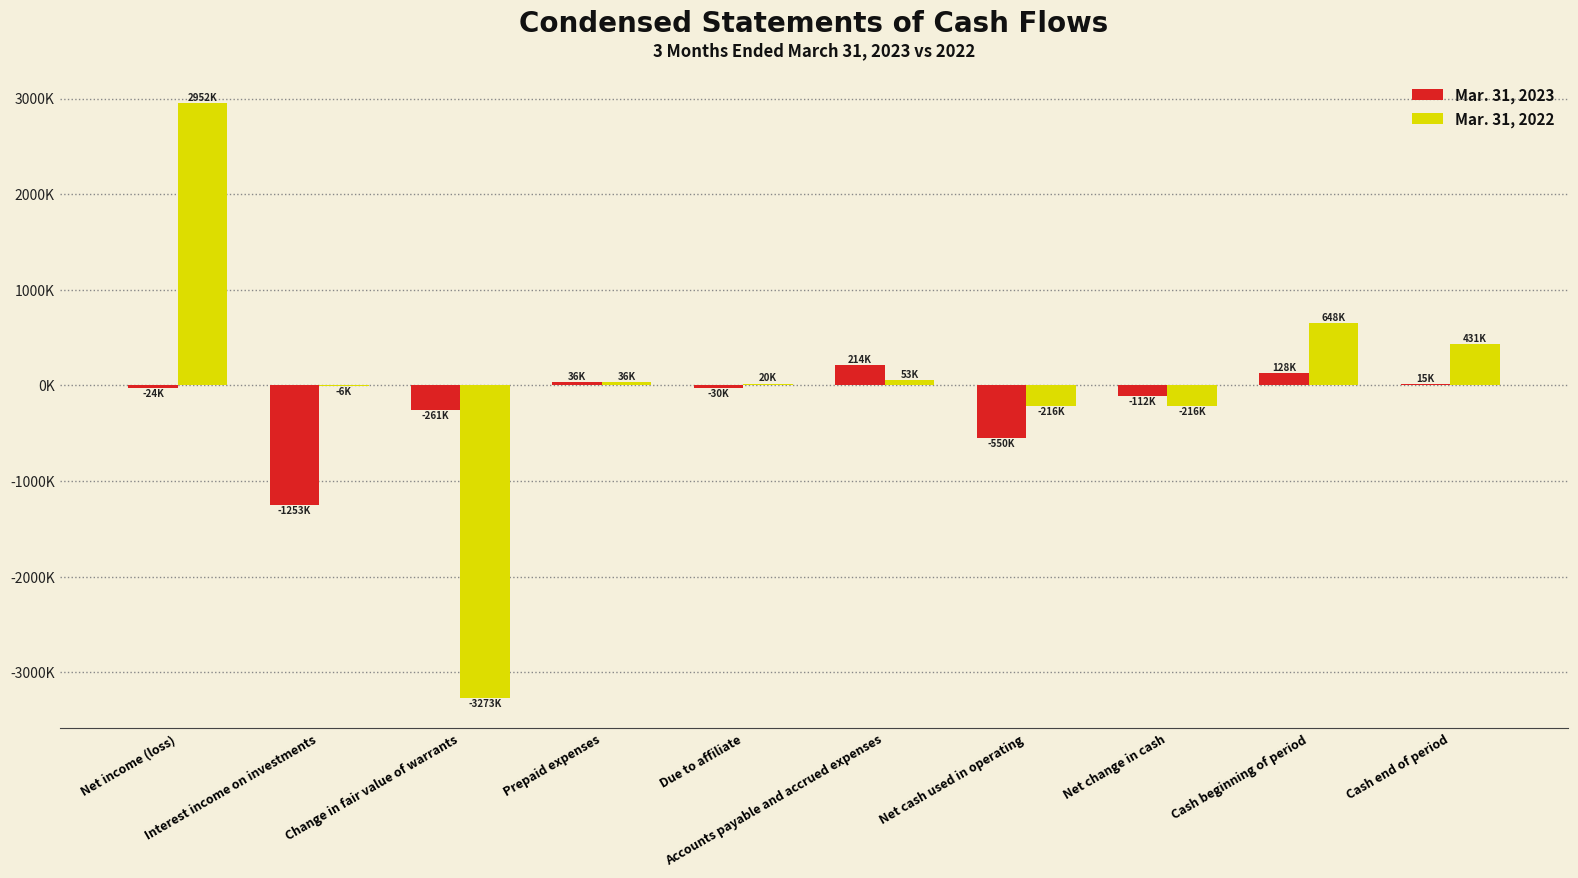

Which series has the largest total across all categories?

Mar. 31, 2022